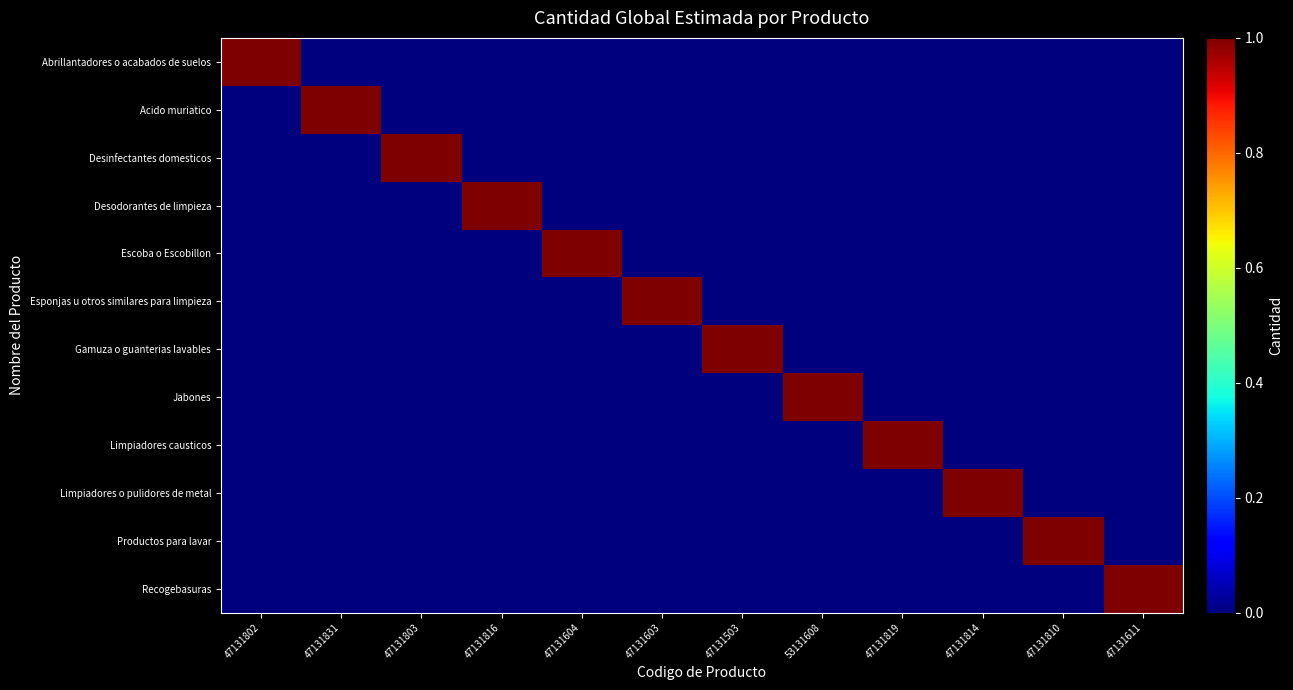

Reading left to right, extract all data points from this chart.

Abrillantadores o acabados de suelos: 47131802=1	47131831=0	47131803=0	47131816=0	47131604=0	47131603=0	47131503=0	53131608=0	47131819=0	47131814=0	47131810=0	47131611=0
Acido muriatico: 47131802=0	47131831=1	47131803=0	47131816=0	47131604=0	47131603=0	47131503=0	53131608=0	47131819=0	47131814=0	47131810=0	47131611=0
Desinfectantes domesticos: 47131802=0	47131831=0	47131803=1	47131816=0	47131604=0	47131603=0	47131503=0	53131608=0	47131819=0	47131814=0	47131810=0	47131611=0
Desodorantes de limpieza: 47131802=0	47131831=0	47131803=0	47131816=1	47131604=0	47131603=0	47131503=0	53131608=0	47131819=0	47131814=0	47131810=0	47131611=0
Escoba o Escobillon: 47131802=0	47131831=0	47131803=0	47131816=0	47131604=1	47131603=0	47131503=0	53131608=0	47131819=0	47131814=0	47131810=0	47131611=0
Esponjas u otros similares para limpieza: 47131802=0	47131831=0	47131803=0	47131816=0	47131604=0	47131603=1	47131503=0	53131608=0	47131819=0	47131814=0	47131810=0	47131611=0
Gamuza o guanterias lavables: 47131802=0	47131831=0	47131803=0	47131816=0	47131604=0	47131603=0	47131503=1	53131608=0	47131819=0	47131814=0	47131810=0	47131611=0
Jabones: 47131802=0	47131831=0	47131803=0	47131816=0	47131604=0	47131603=0	47131503=0	53131608=1	47131819=0	47131814=0	47131810=0	47131611=0
Limpiadores causticos: 47131802=0	47131831=0	47131803=0	47131816=0	47131604=0	47131603=0	47131503=0	53131608=0	47131819=1	47131814=0	47131810=0	47131611=0
Limpiadores o pulidores de metal: 47131802=0	47131831=0	47131803=0	47131816=0	47131604=0	47131603=0	47131503=0	53131608=0	47131819=0	47131814=1	47131810=0	47131611=0
Productos para lavar: 47131802=0	47131831=0	47131803=0	47131816=0	47131604=0	47131603=0	47131503=0	53131608=0	47131819=0	47131814=0	47131810=1	47131611=0
Recogebasuras: 47131802=0	47131831=0	47131803=0	47131816=0	47131604=0	47131603=0	47131503=0	53131608=0	47131819=0	47131814=0	47131810=0	47131611=1